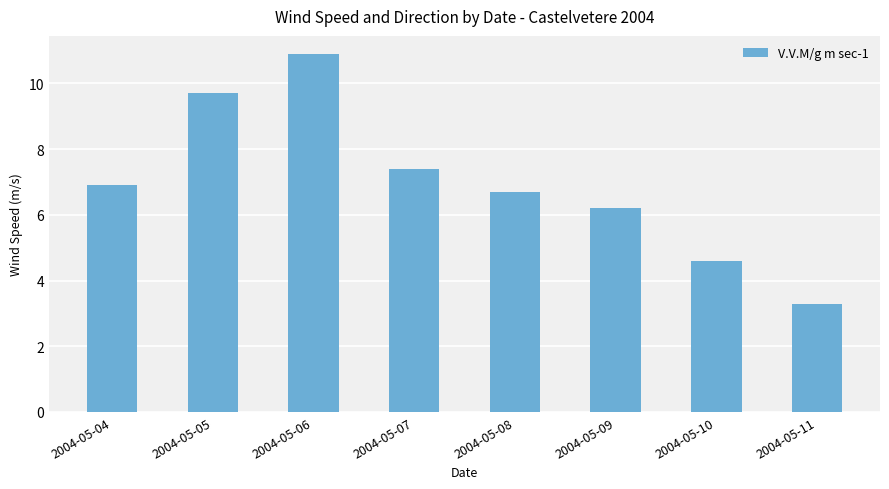

Are the bars grouped side by side (vs. stacked)?

No